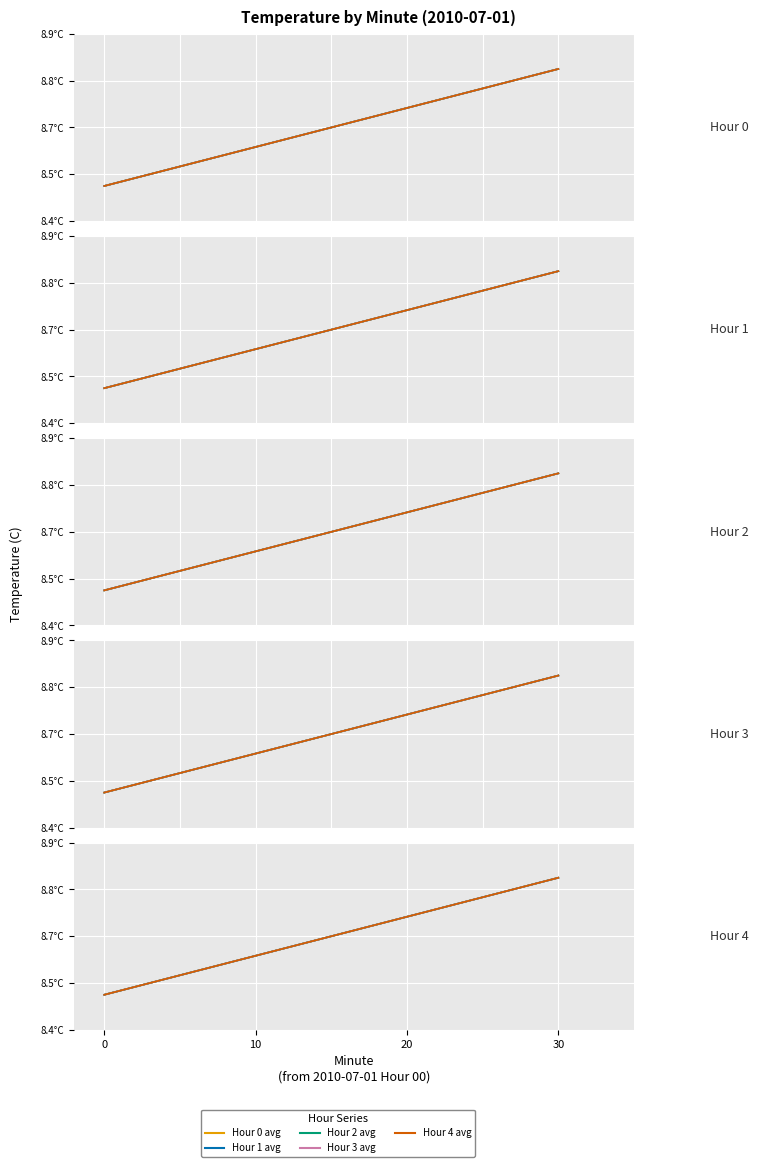

What is the value of the Hour 3 avg point at the 4th from the left?

8.8